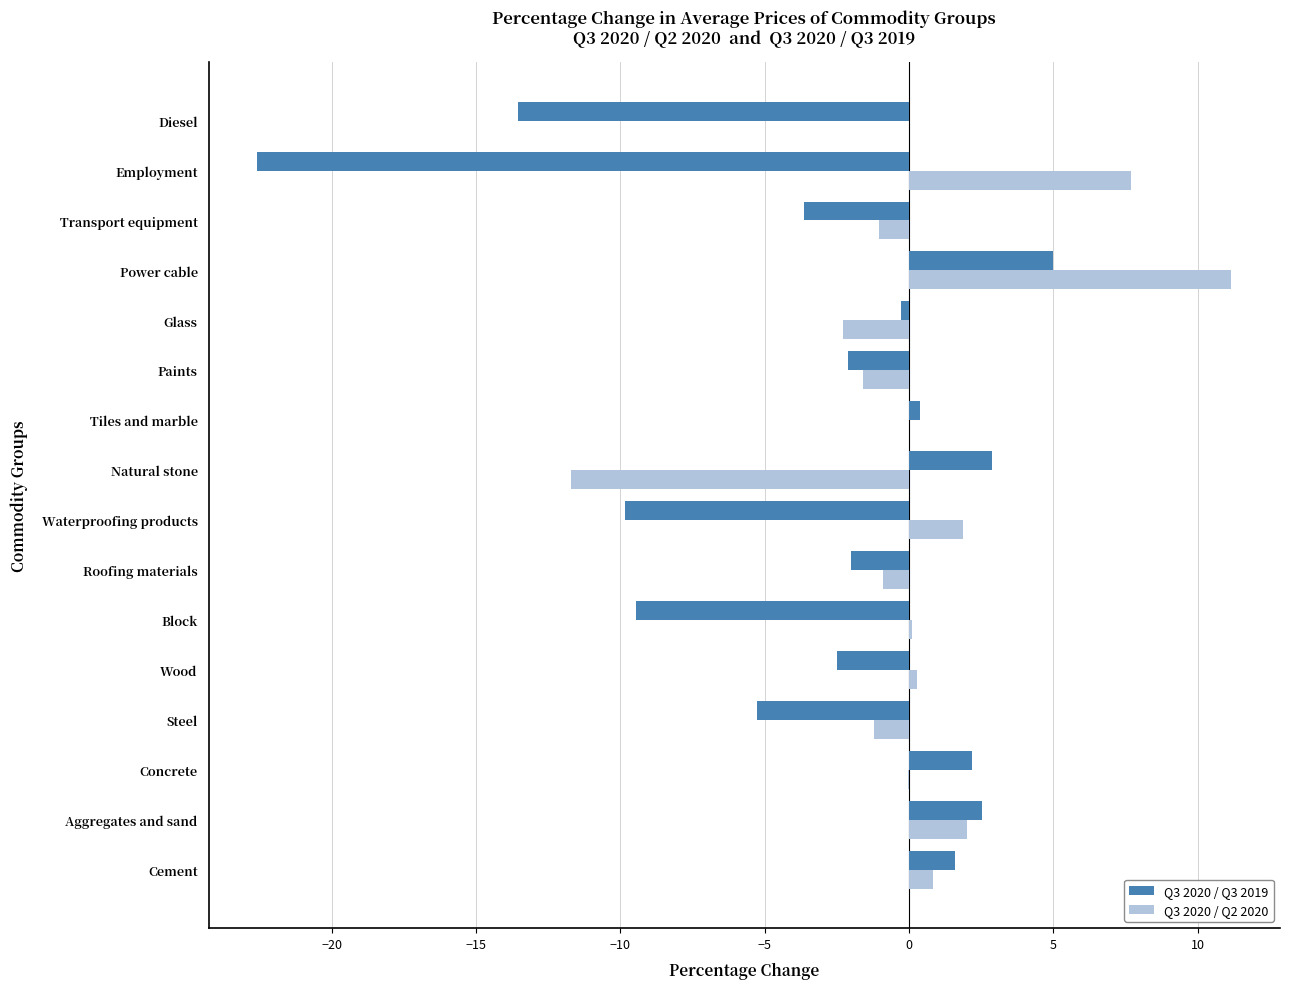

What is the maximum value for Q3 2020 / Q3 2019?

5.0